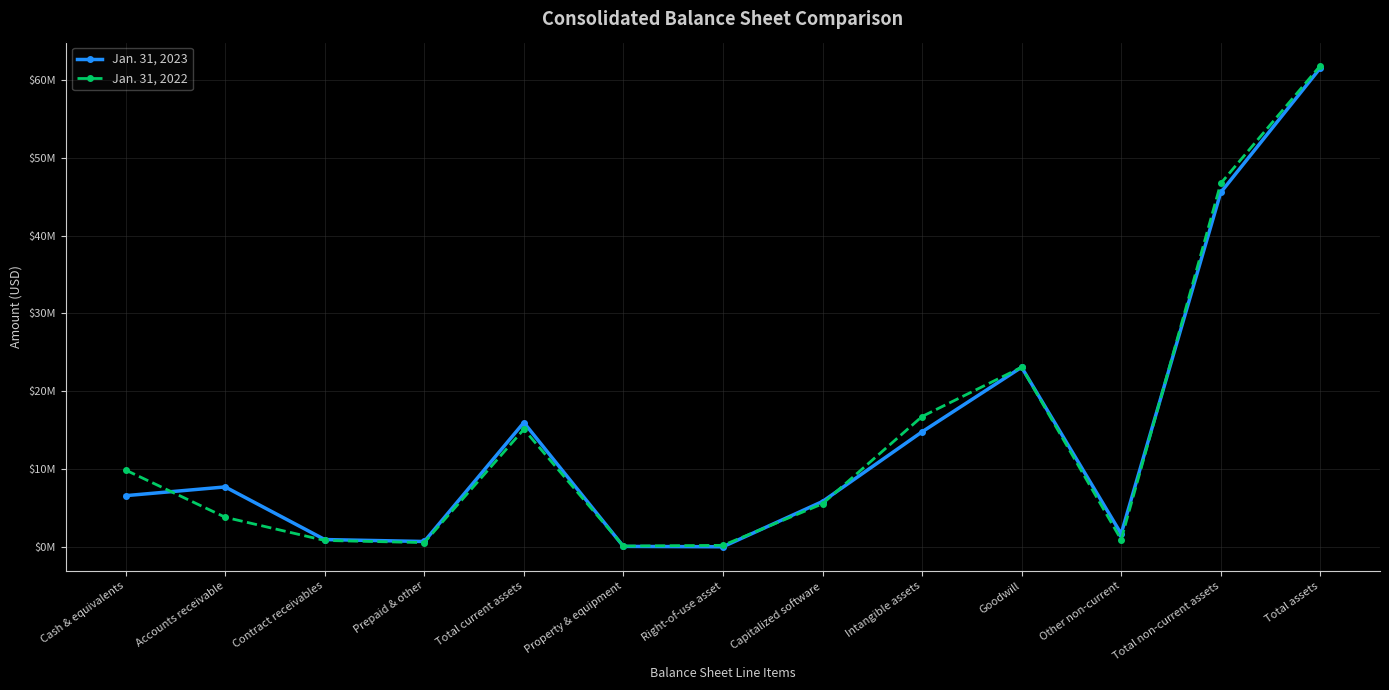

What is the difference between the highest and lowest values at Capitalized software?

291000